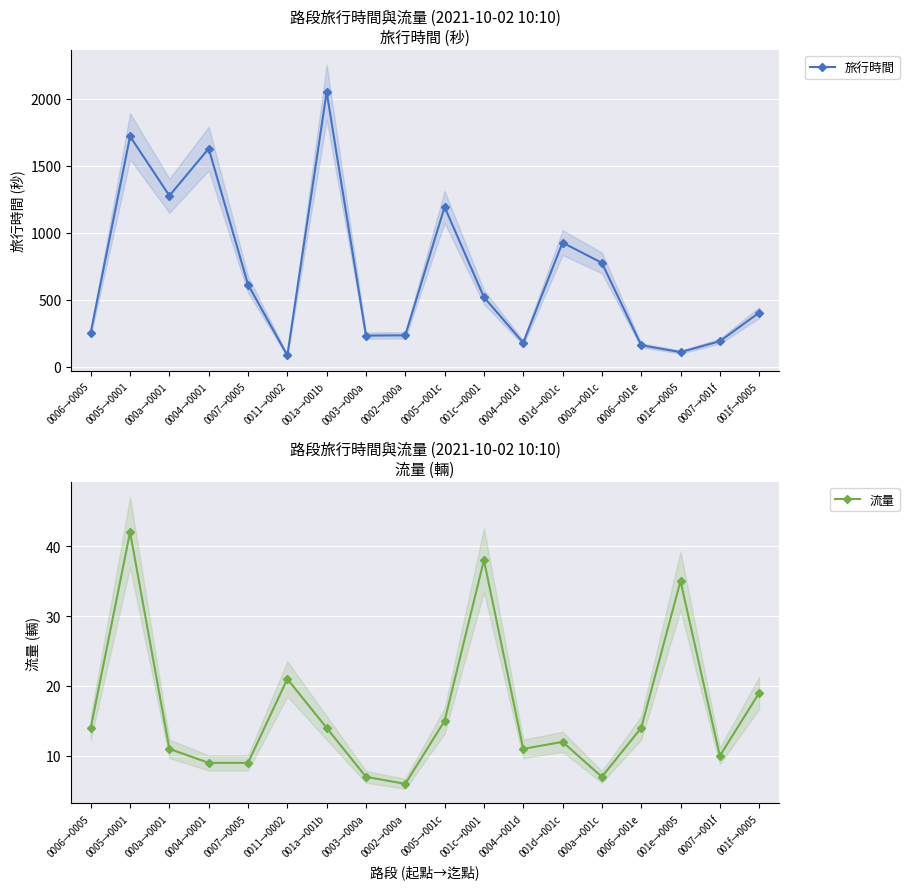

What is the average value of the 旅行時間 series?

697